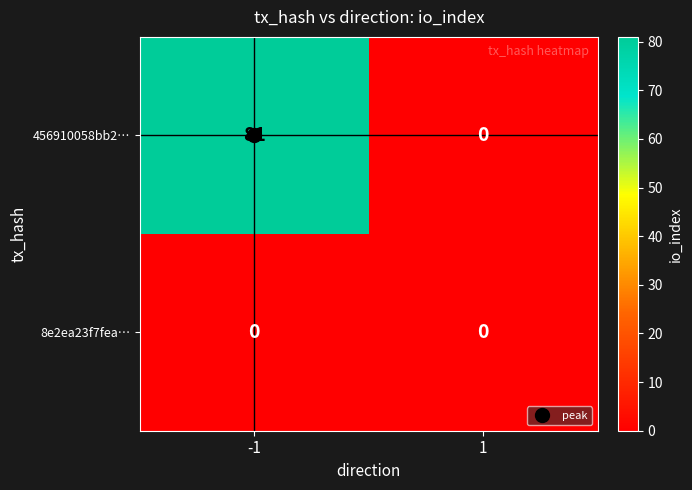

What is the maximum value shown in the chart?

81